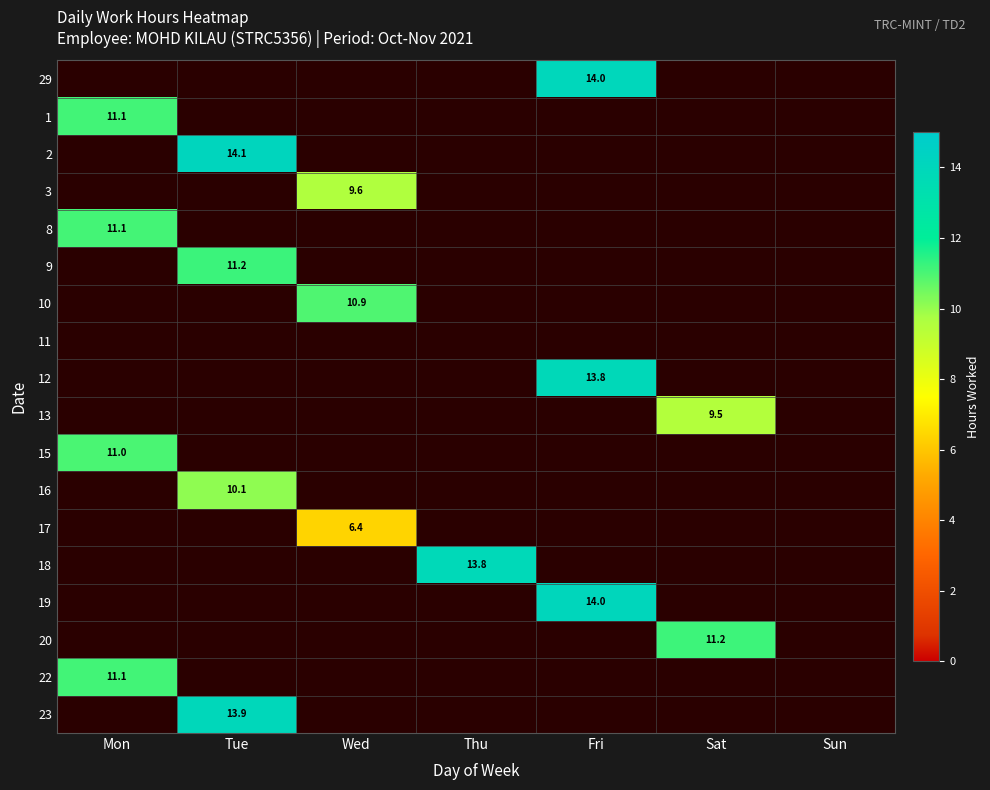

What is the maximum value shown in the chart?

14.1